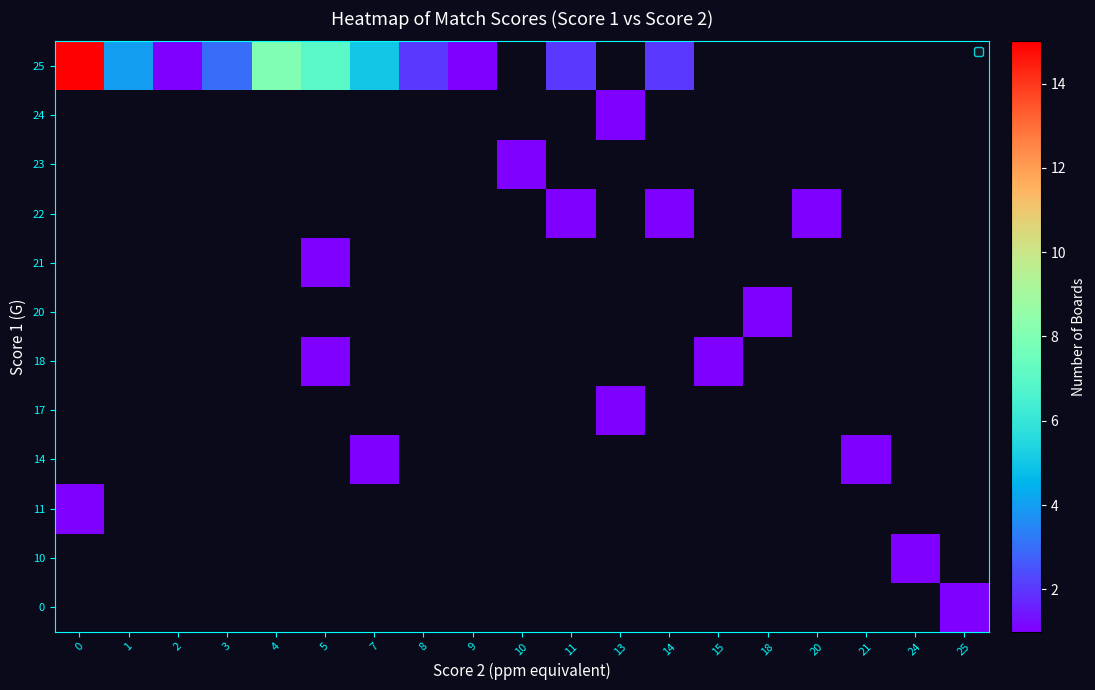

Rank the series at 25 from lowest to highest value.

0, 10, 11, 14, 17, 18, 20, 21, 22, 23, 24, 25